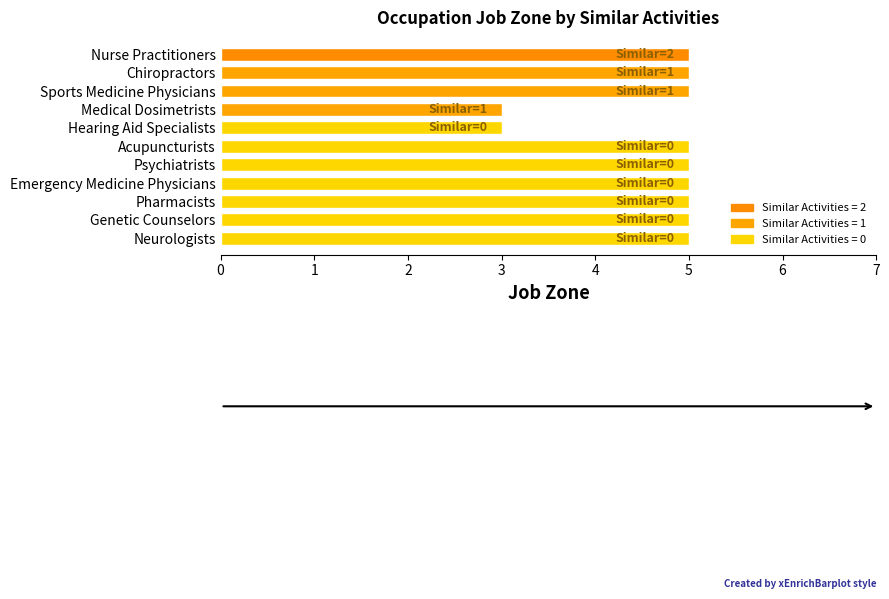

Reading bottom to top, what are all the values shown in this chart?

5	5	5	5	5	5	3	3	5	5	5